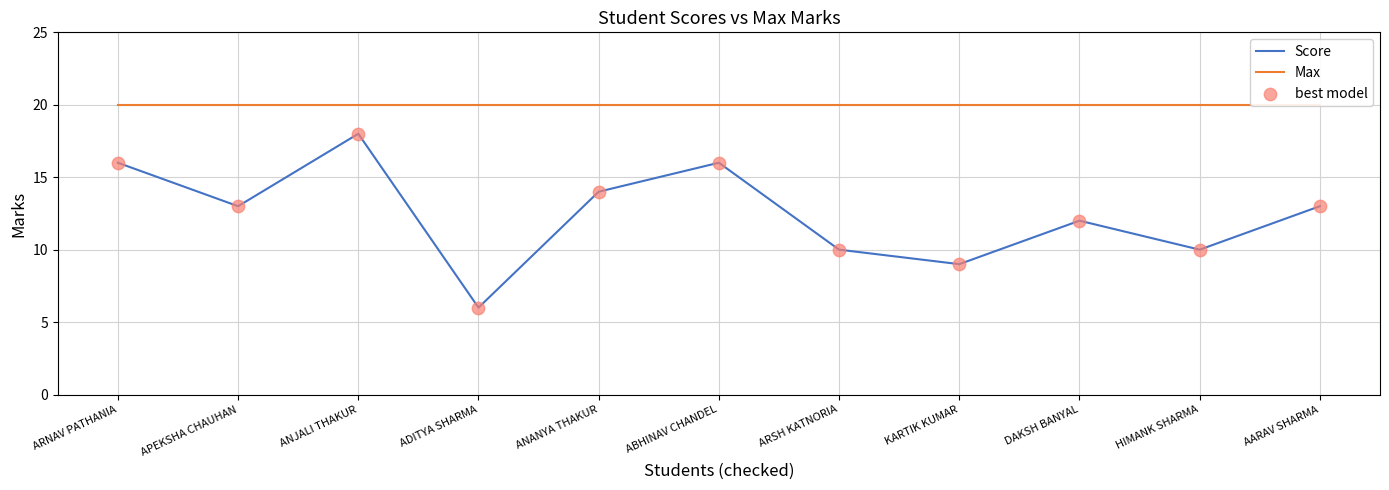

At how many categories does at least one series exceed 15?

11